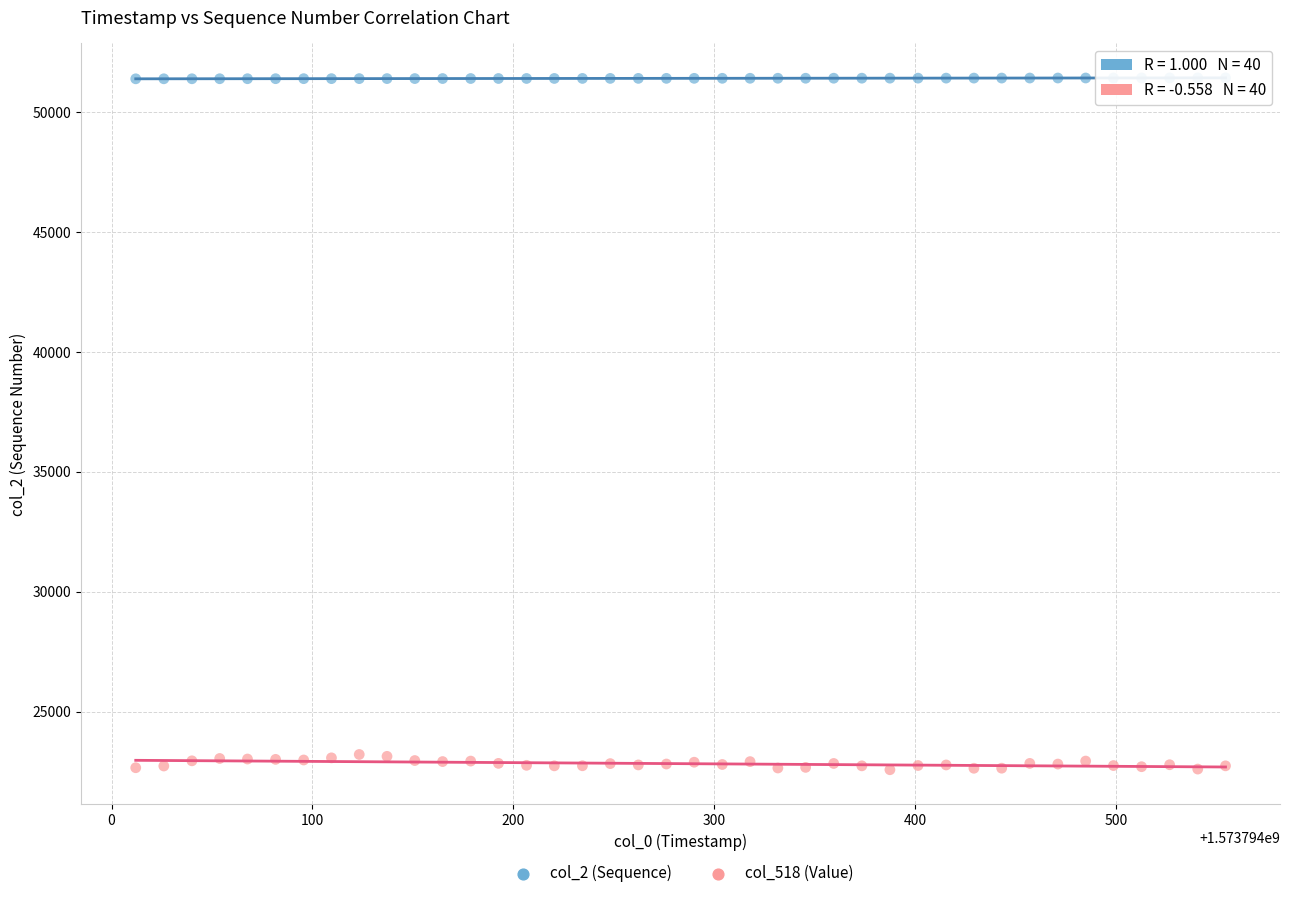

Across all data points, what is the range of Y values (max minus min)?

28845